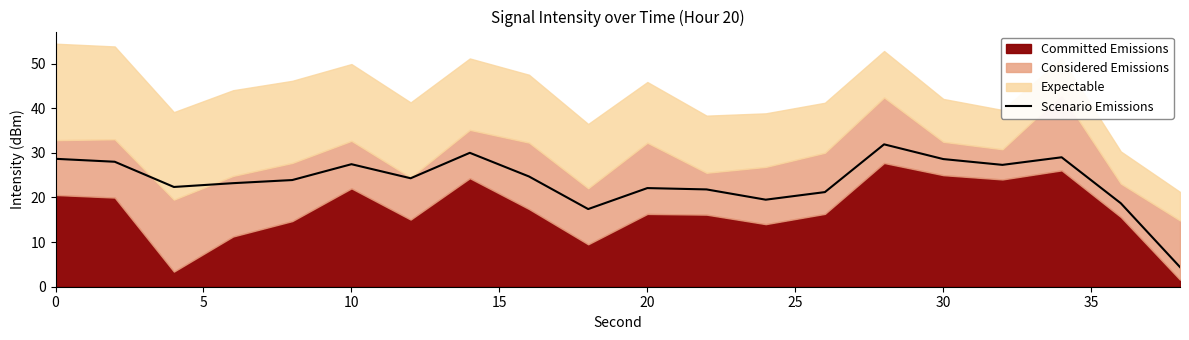

What is the maximum value for Scenario Emissions?

31.9